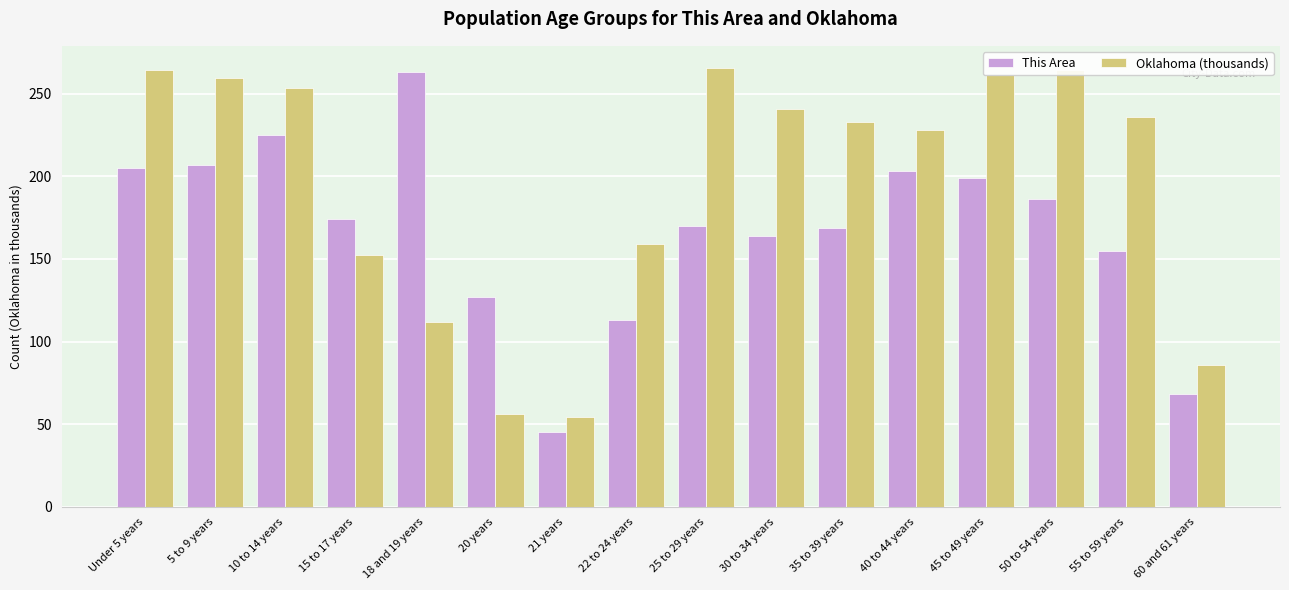

True or false: This Area has a value of 29.2 at 60 and 61 years.

False